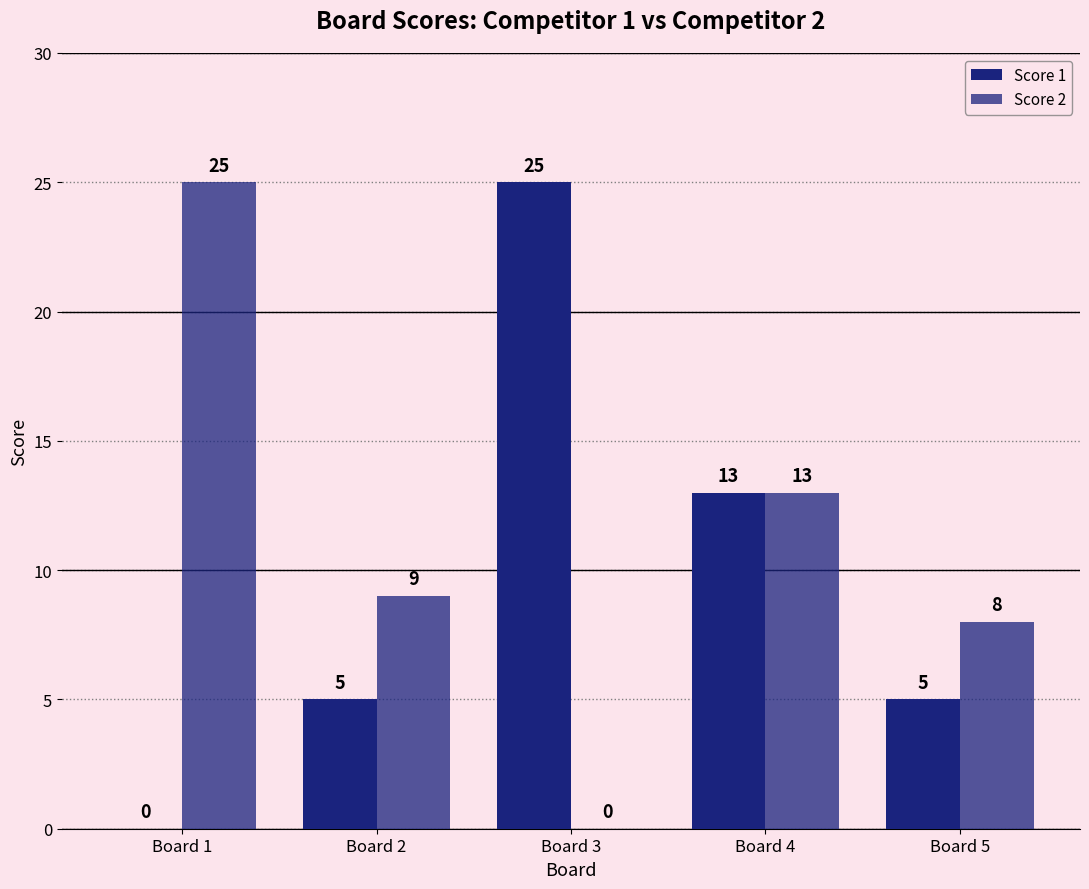

What is the difference between the Score 1 values at Board 3 and Board 4?

12